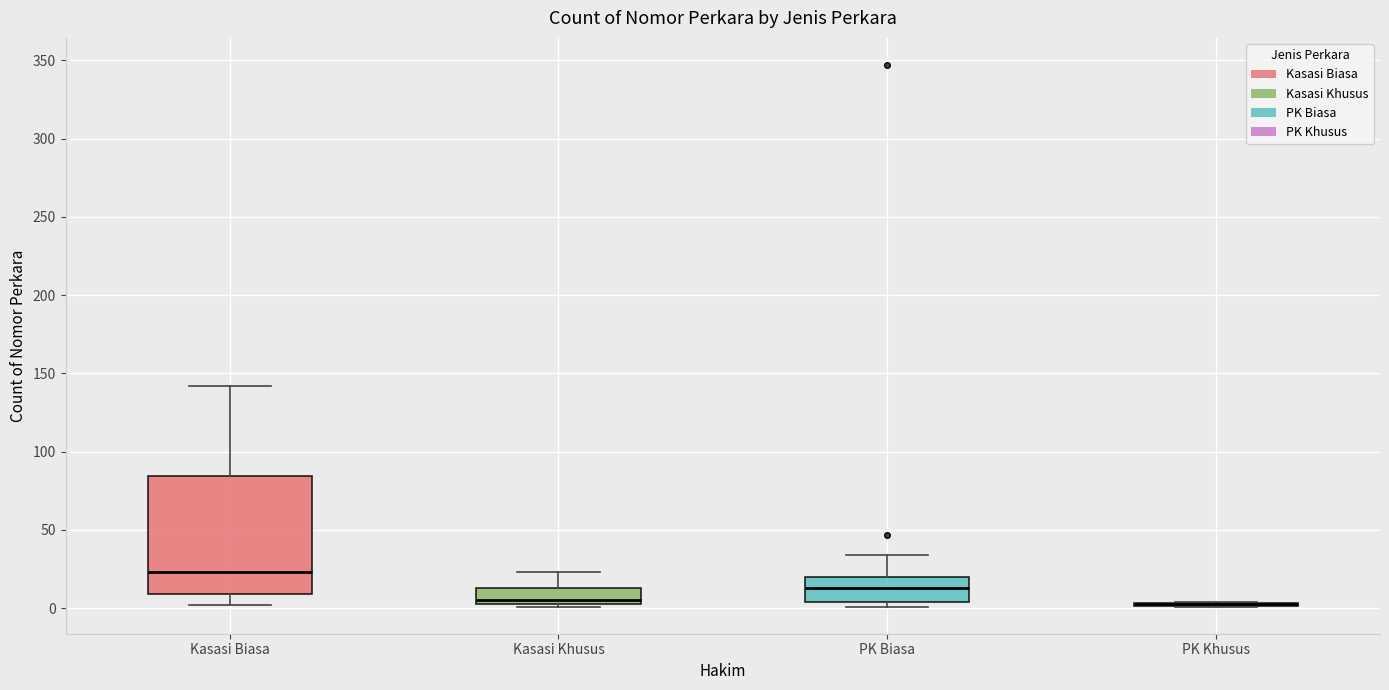

Comparing the boxes themselves (not the whiskers), which one is the tallest?

Kasasi Biasa